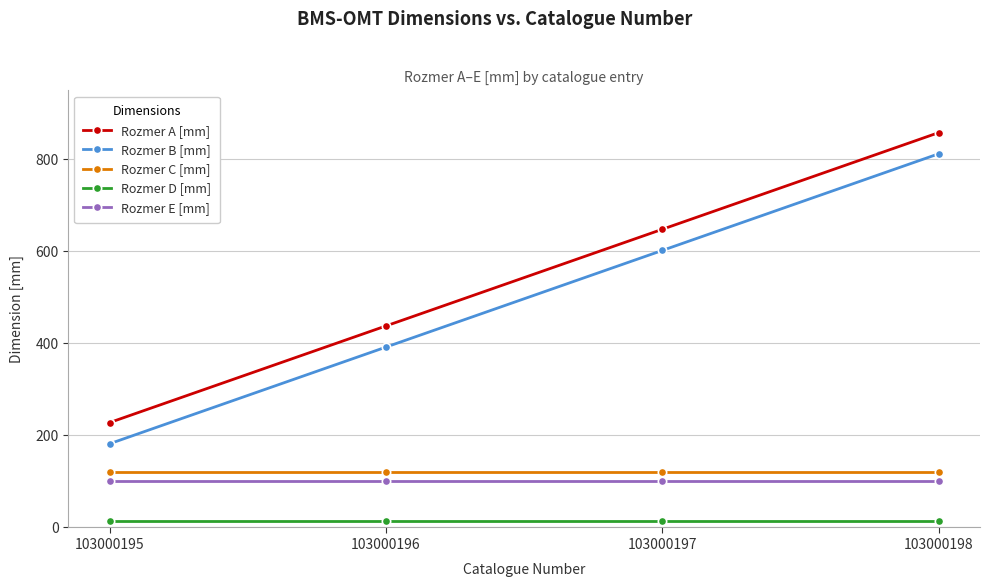

True or false: Rozmer E [mm] has more than 1 points higher than both neighbors.

False